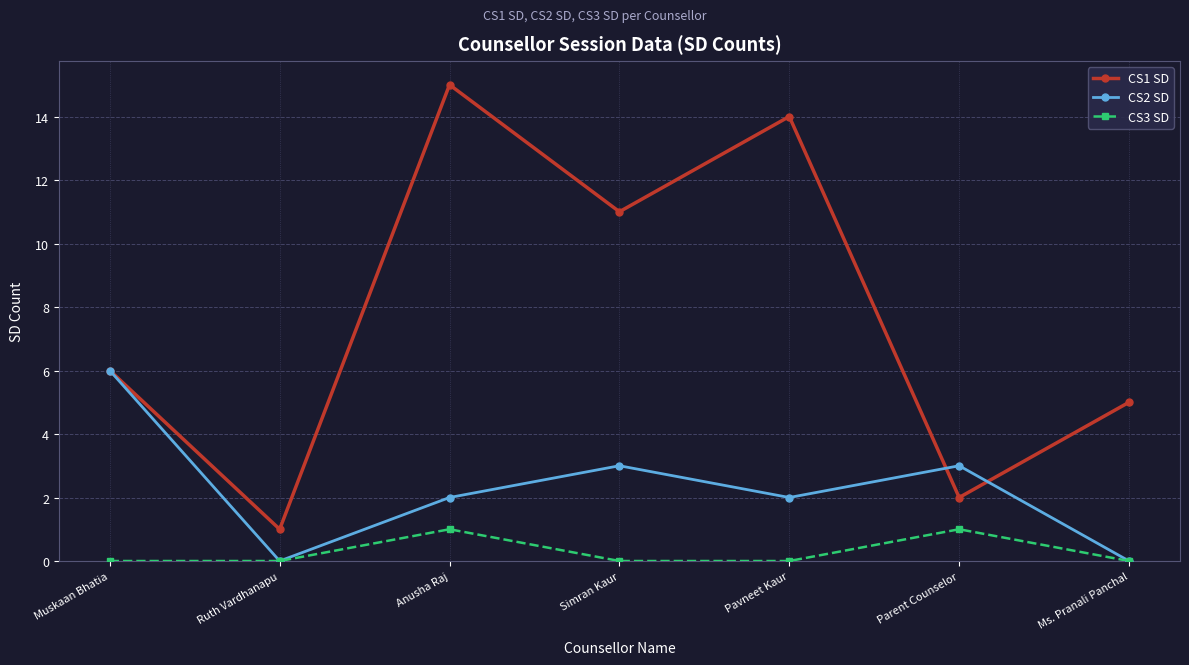

How many lines are shown in the chart?

3